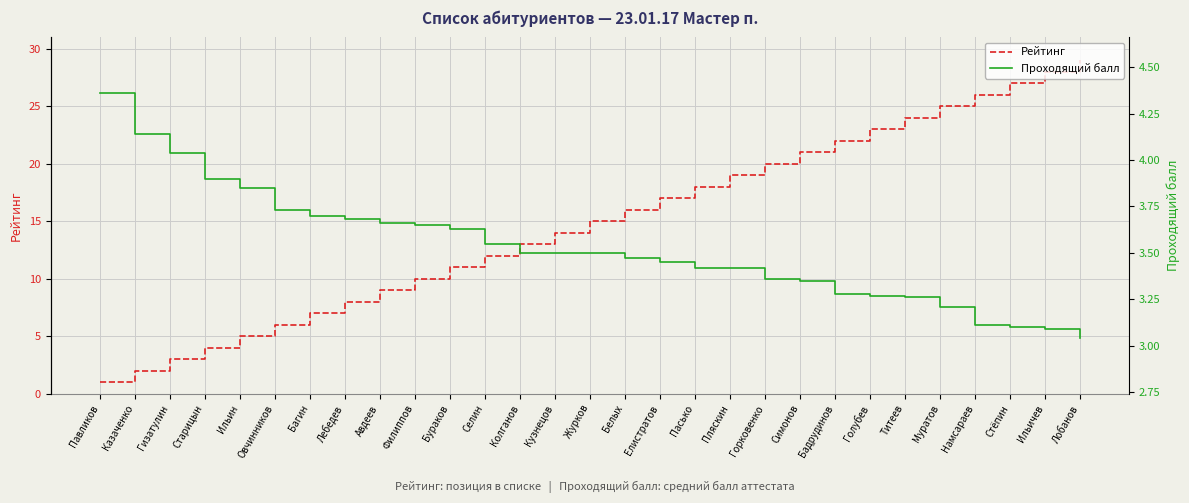

What is the approximate value of Рейтинг at Павликов?

1